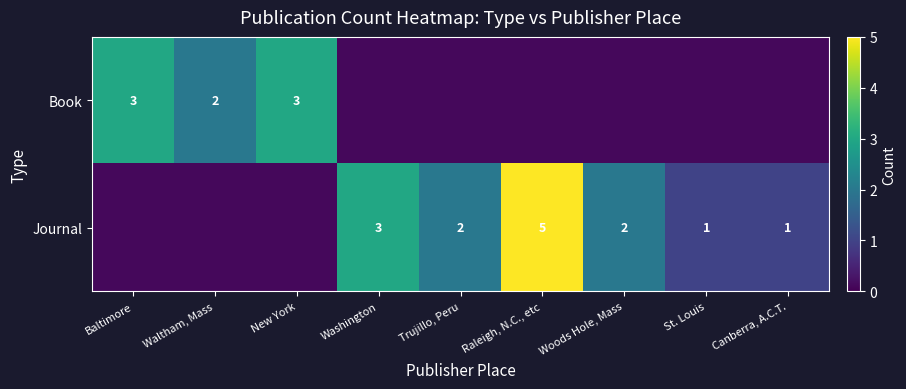

The Journal series shows 3.0 at Washington. True or false?

True